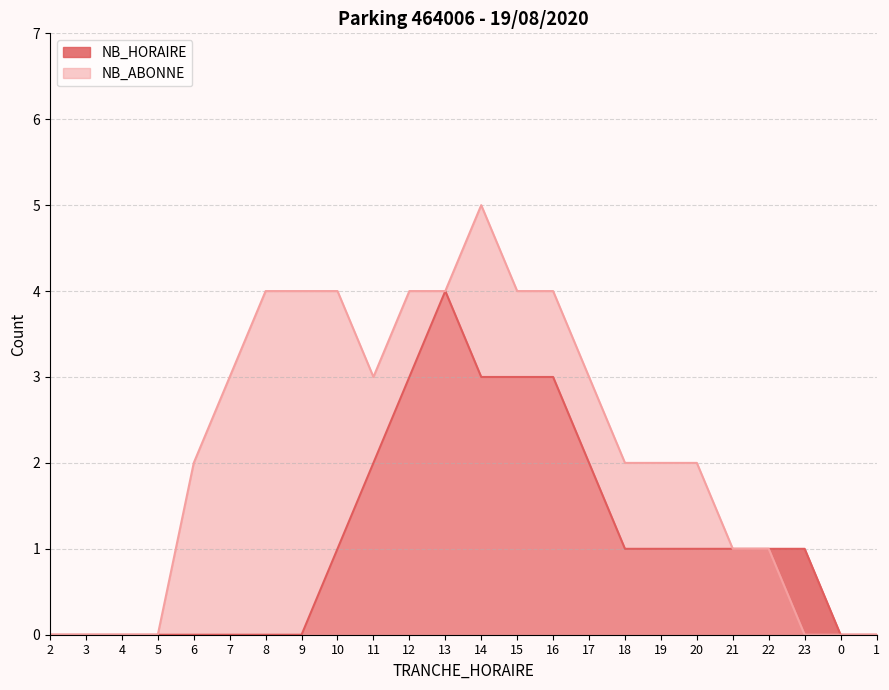

What is the label of the 13th point from the left?

14